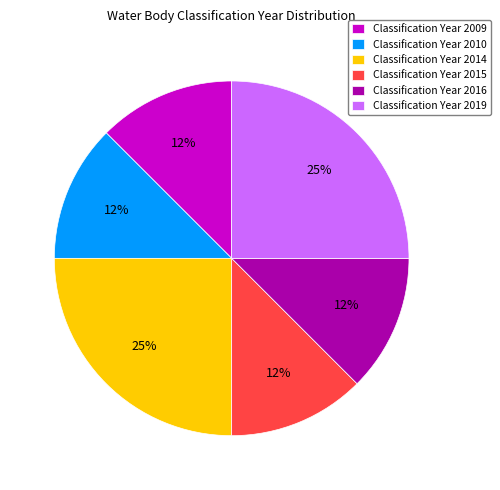

Count the number of slices in the pie.

6